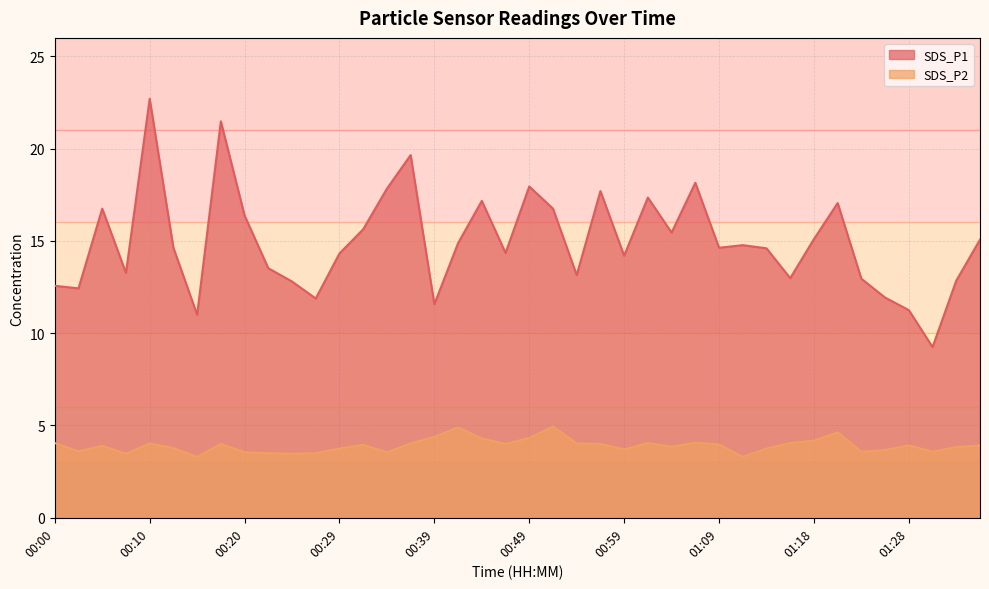

True or false: SDS_P2 and SDS_P1 intersect in this chart.

False